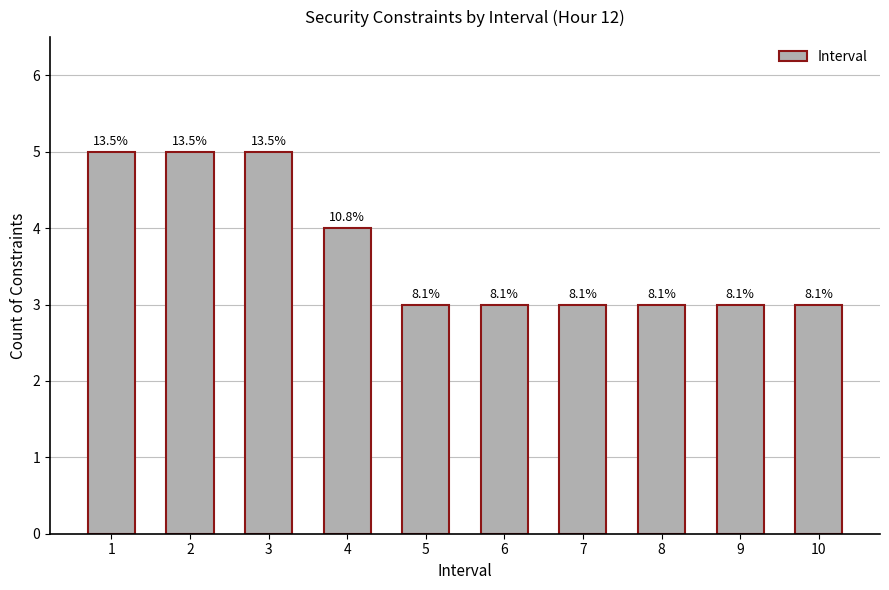

True or false: the data shows 5 at 10.

False